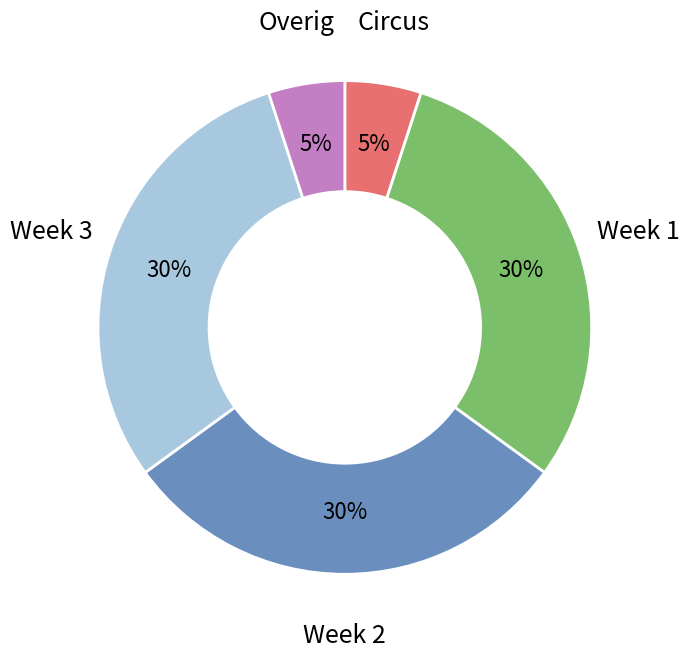

Is the sum of Overig and Week 2 greater than half?

No